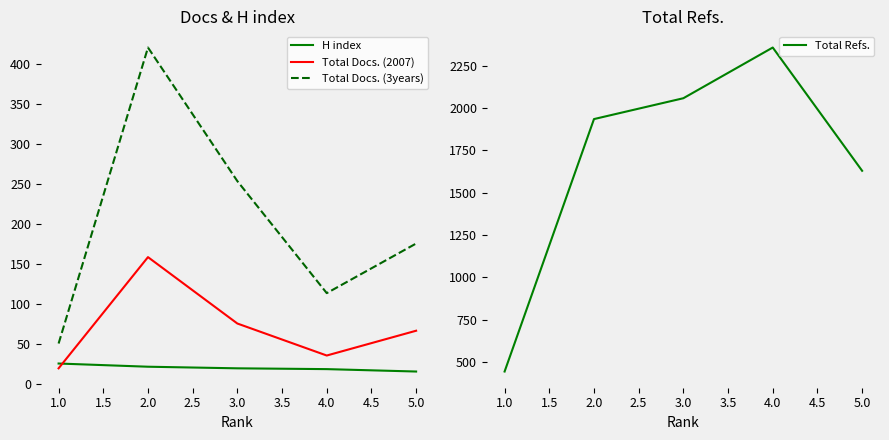

What is the minimum value shown in the chart?

15